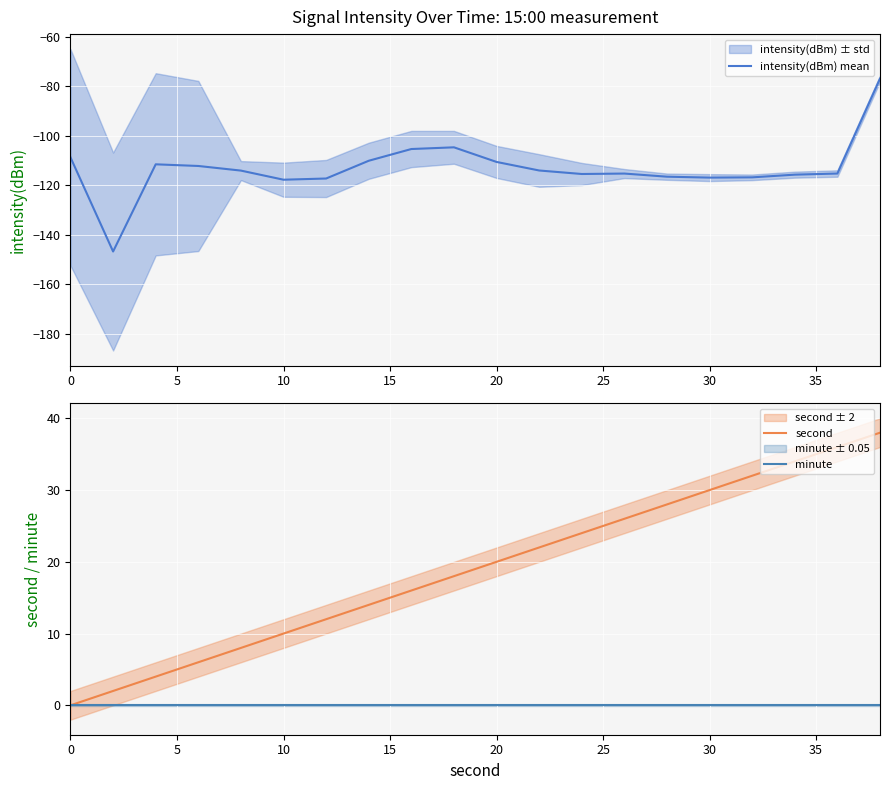

Is it true that second equals 20 at 20?

True